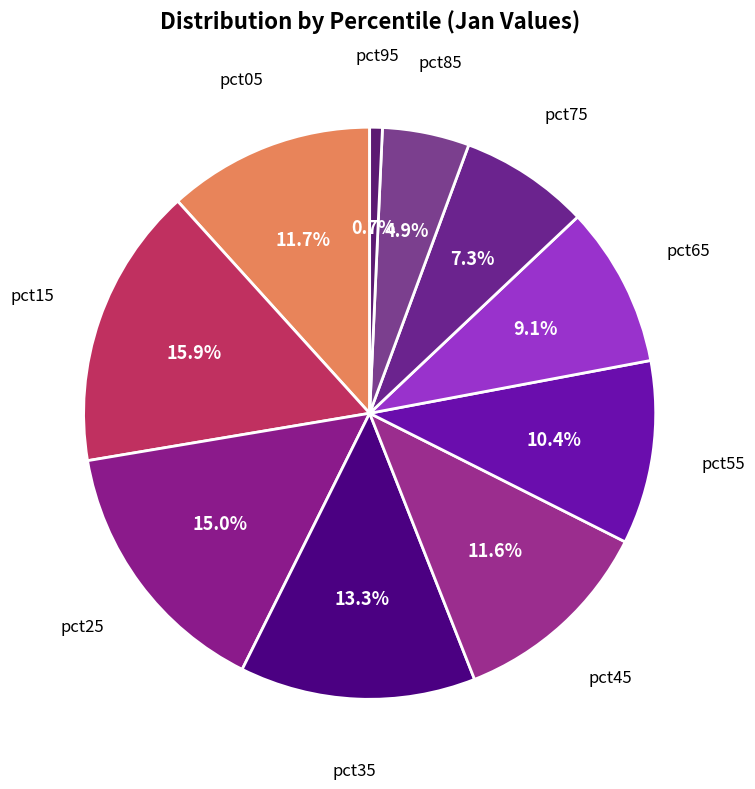

How many segments does this pie chart have?

10